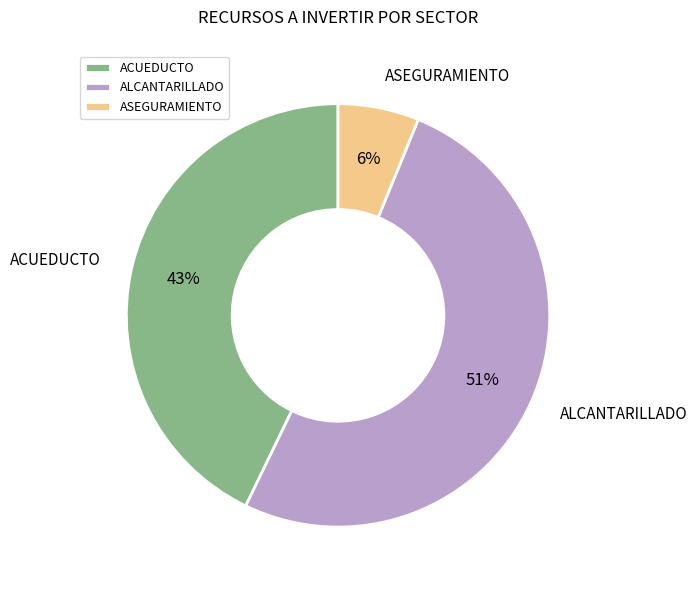

Which has a higher value, ACUEDUCTO or ASEGURAMIENTO?

ACUEDUCTO